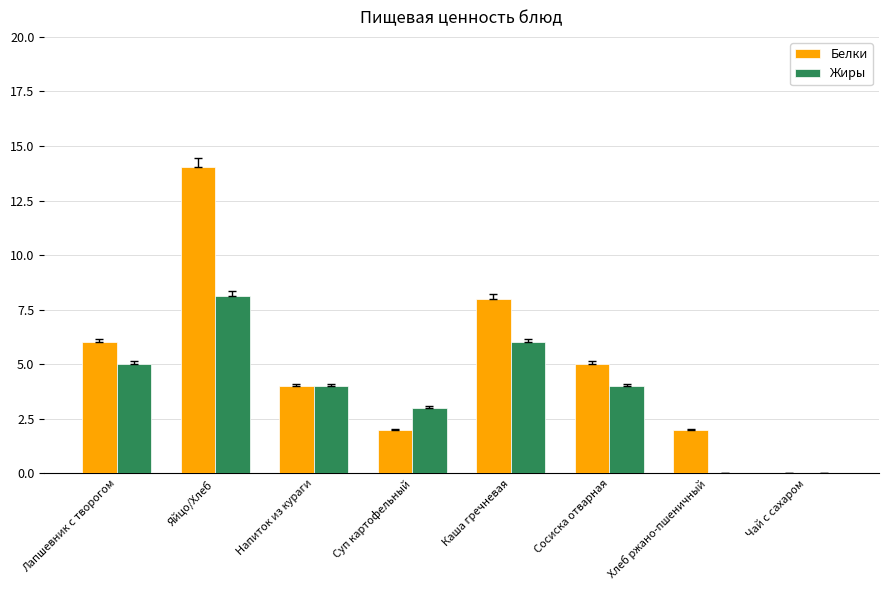

The value of Белки at Яйцо/Хлеб is 24.1. True or false?

False